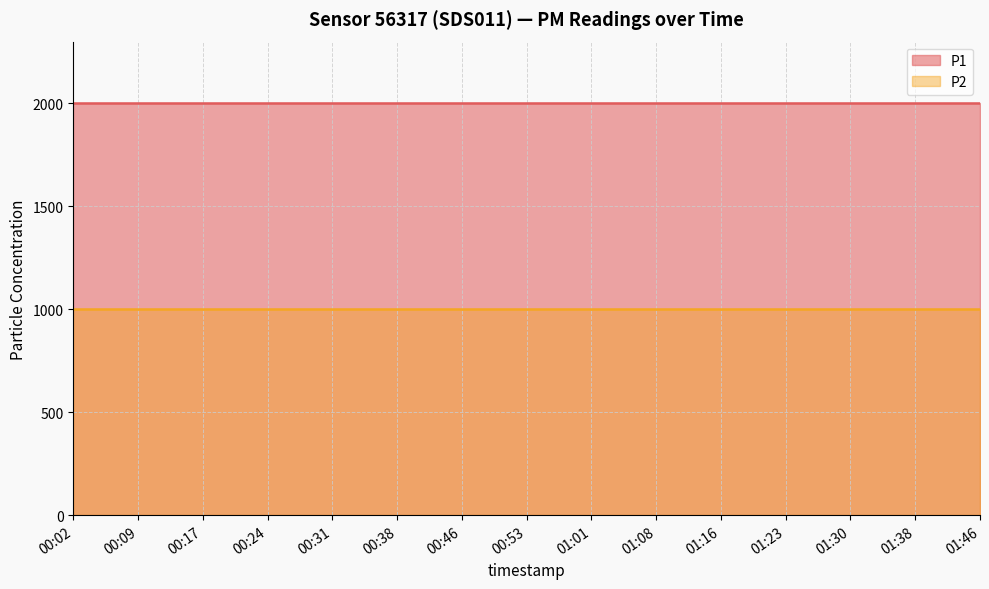

Rank the series by their average value, from highest to lowest.

P1, P2